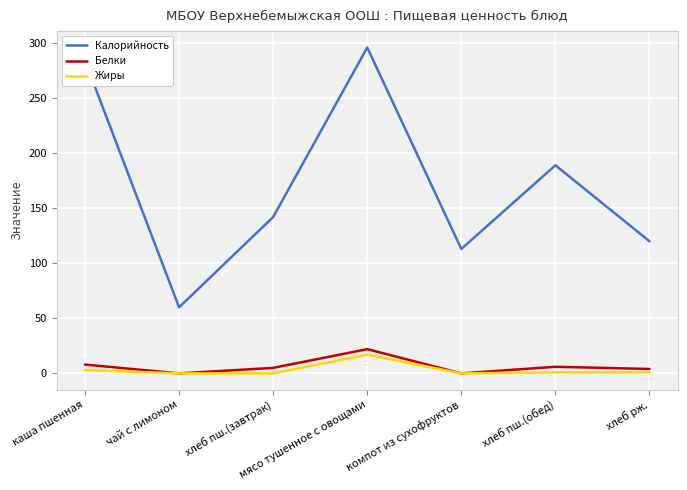

The Калорийность series shows 142 at хлеб пш.(завтрак). True or false?

True